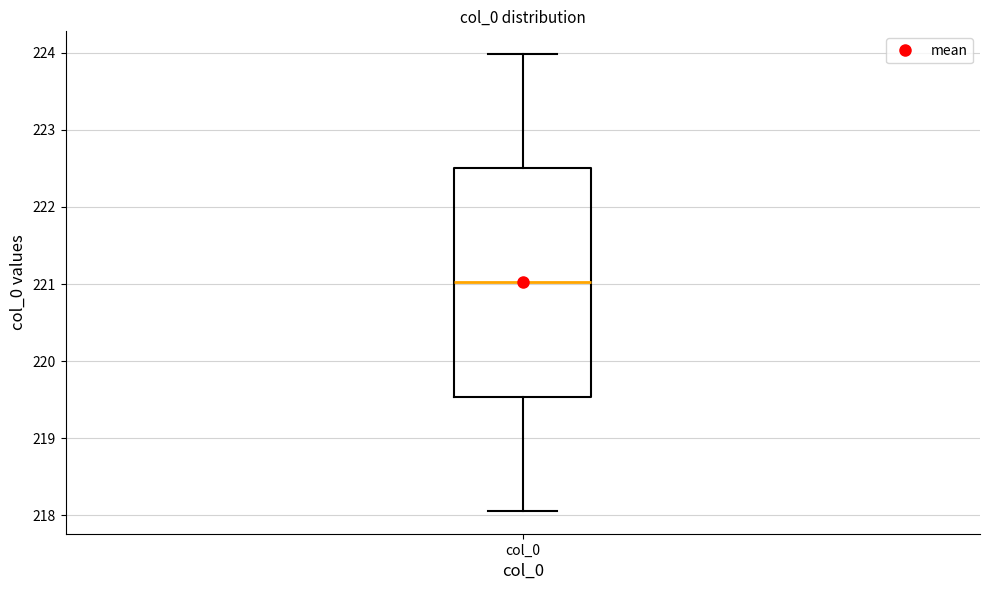

Read this box plot against the y-axis: the position of the median line, the range covered by the box, and the ends of both whiskers. The values are not printed on the chart, so give them approximately, as read against the axis.

median 221.0, box 219.5 to 222.5, whiskers 218.1 to 224.0